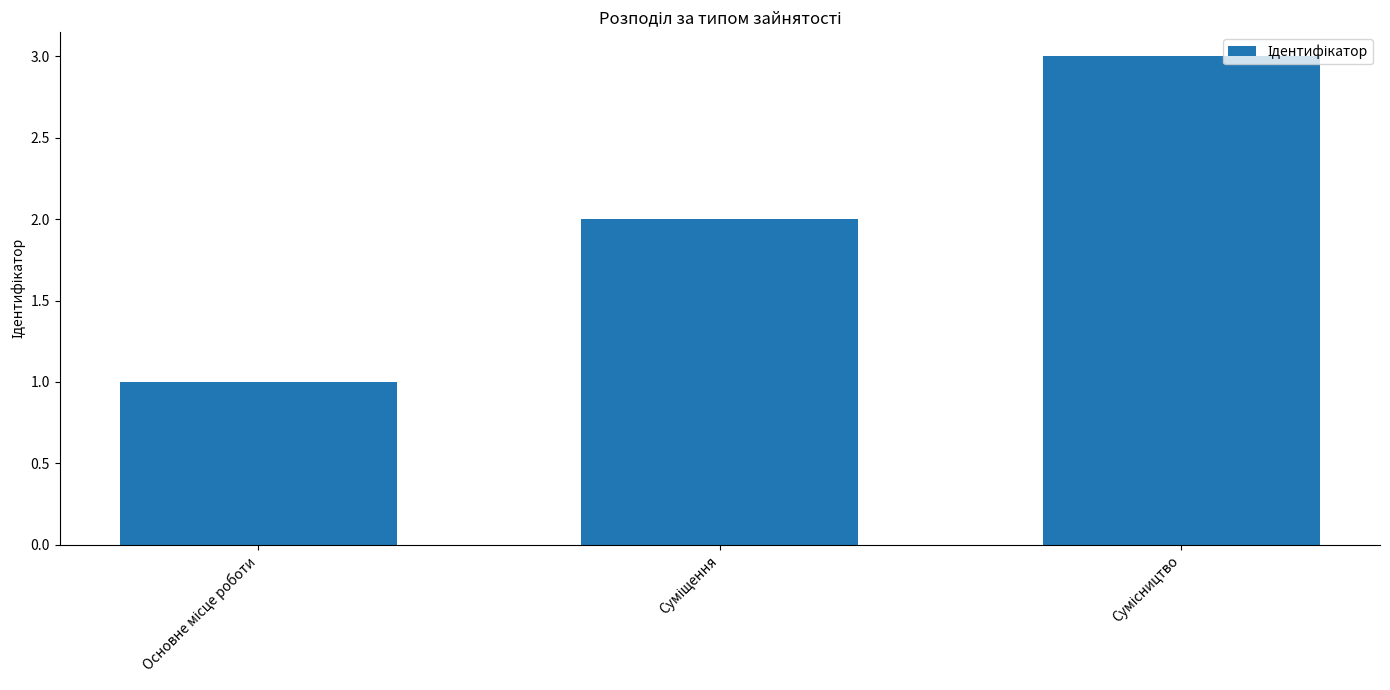

What is the maximum value shown in the chart?

3